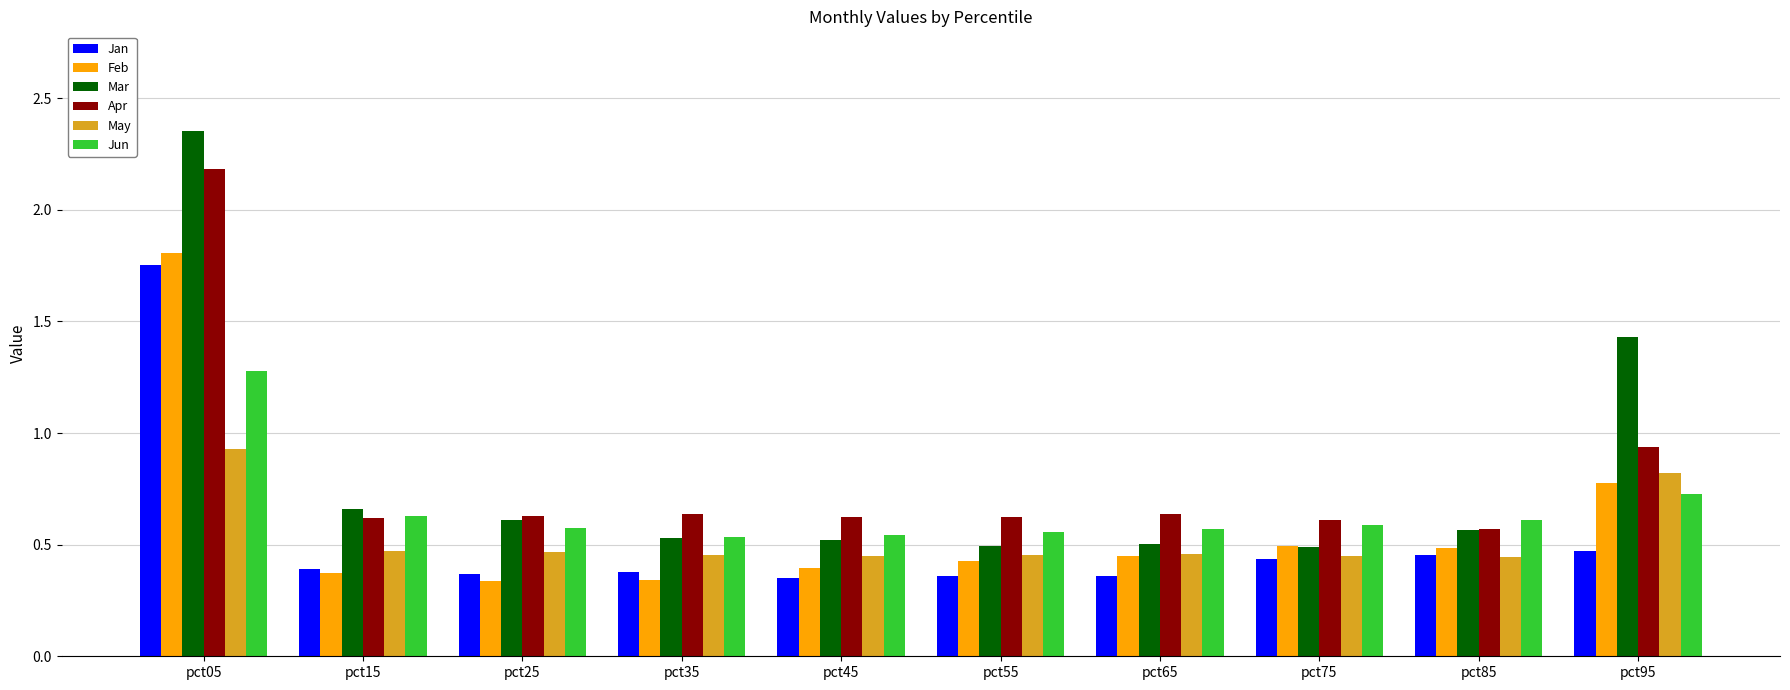

Which series has the largest range (max minus min)?

Mar